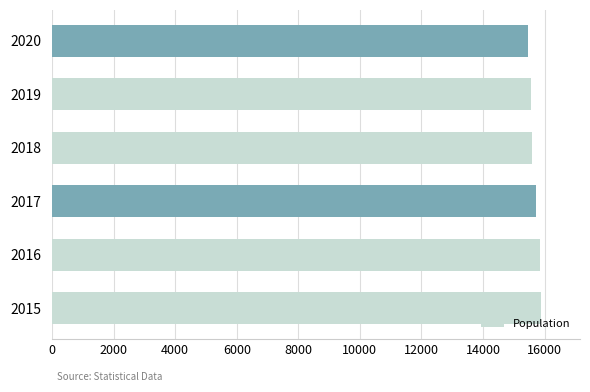

What is the smallest value displayed?

15471